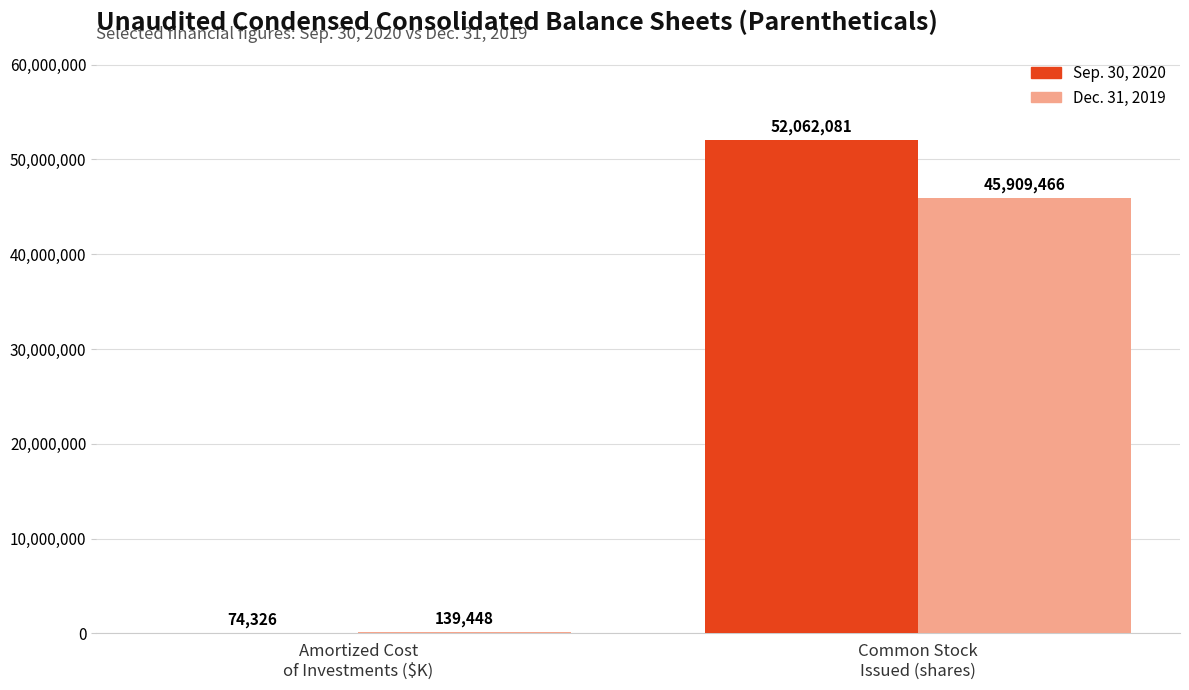

Which series has the largest total across all categories?

Sep. 30, 2020